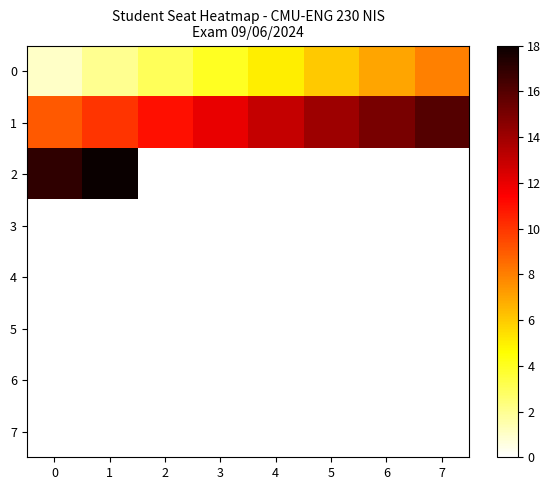

How many distinct data groups are displayed?

8